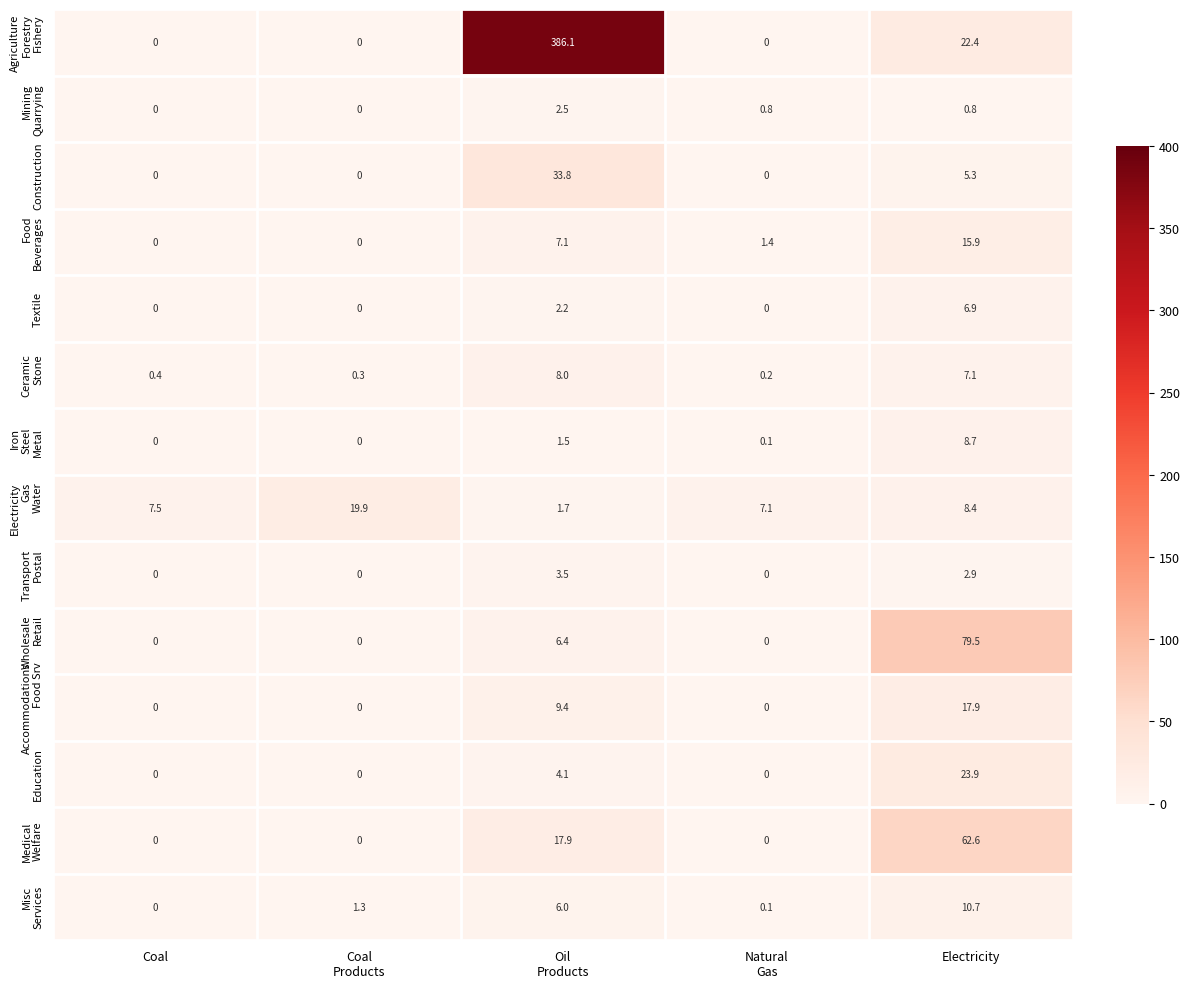

What is the maximum value for Construction?

33.8